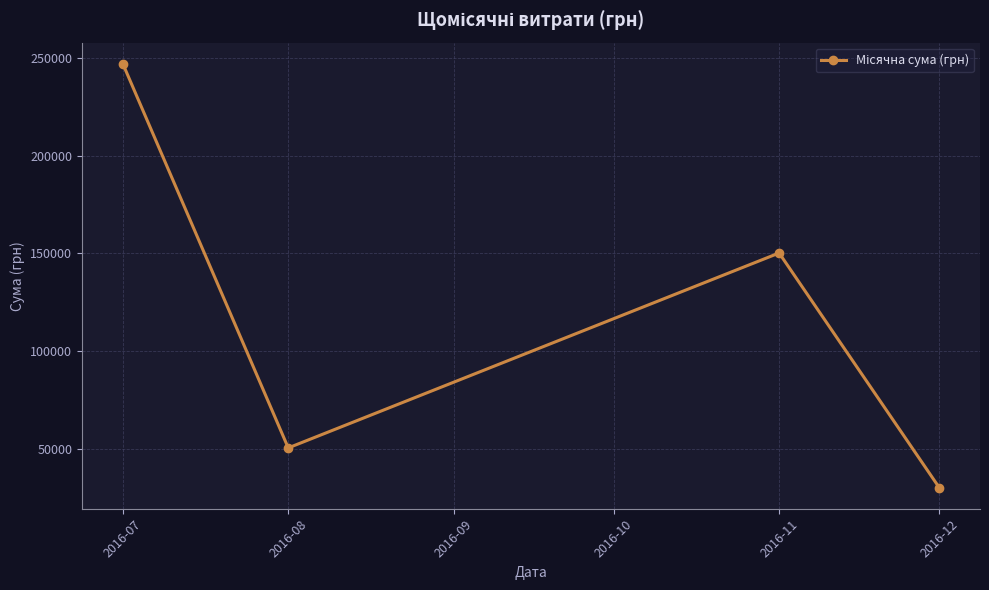

Is it true that the value at 2016-08 is 50602.0?

True